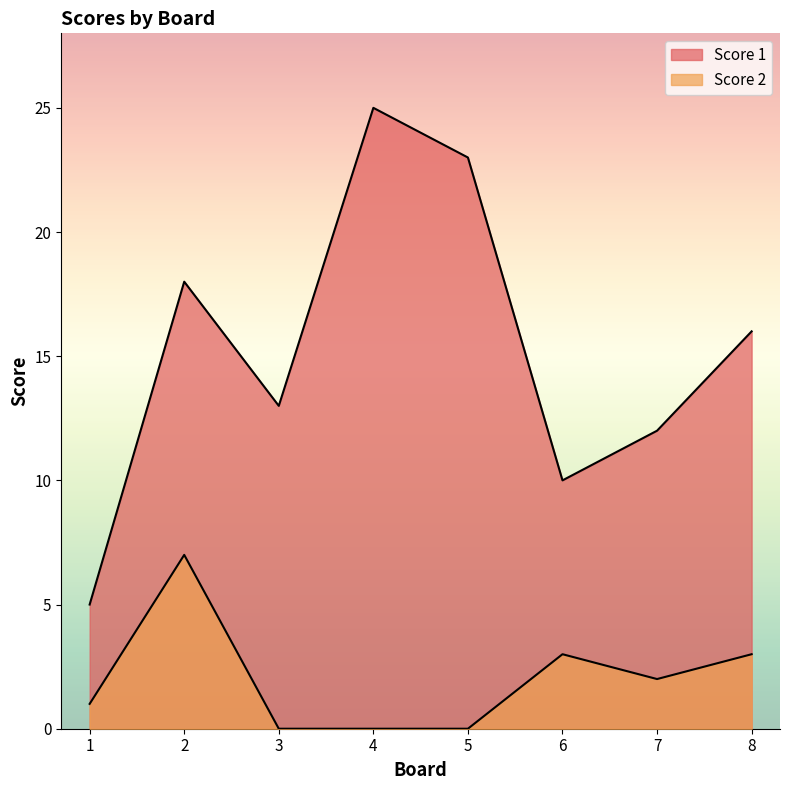

True or false: Score 1 and Score 2 intersect in this chart.

False